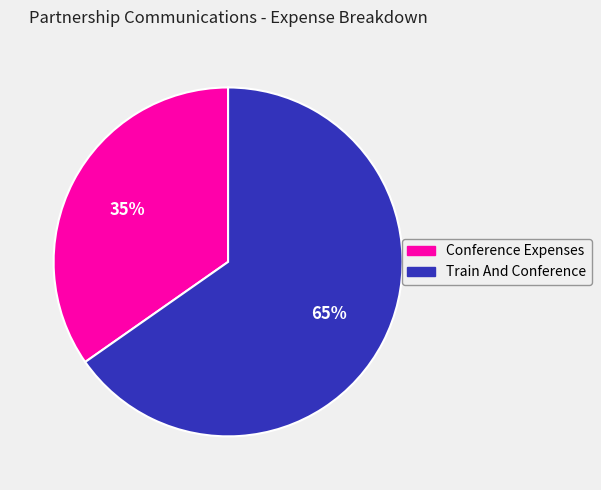

What percentage is the Conference Expenses slice, to the nearest percent?

35%